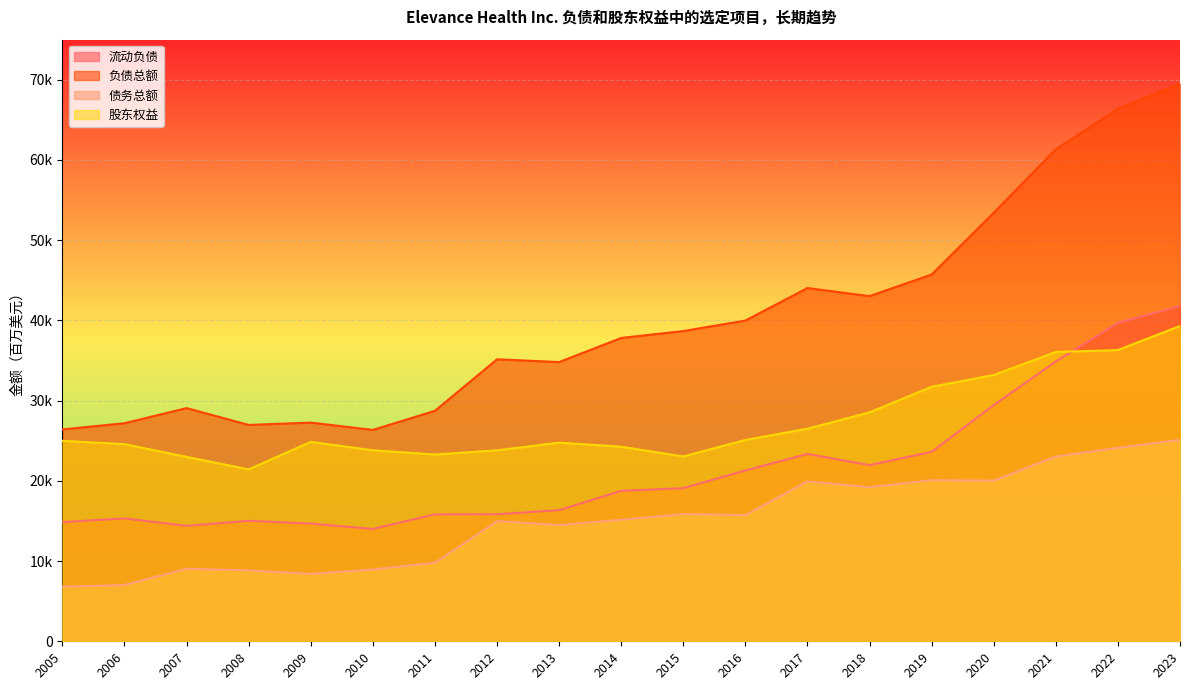

Reading left to right, what are all the values shown in this chart?

流动负债: 2005=14857	2006=15323	2007=14388	2008=15020	2009=14674	2010=14010	2011=15826	2012=15837	2013=16352	2014=18753	2015=19093	2016=21294	2017=23356	2018=21965	2019=23617	2020=29453	2021=34885	2022=39696	2023=41791
负债总额: 2005=26412	2006=27184	2007=29070	2008=26972	2009=27262	2010=26354	2011=28731	2012=35153	2013=34809	2014=37814	2015=38674	2016=39983	2017=44037	2018=43030	2019=45725	2020=53416	2021=61332	2022=66378	2023=69523
债务总额: 2005=6806	2006=7014	2007=9044	2008=8842	2009=8399	2010=8954	2011=9795	2012=14978	2013=14492	2014=15152	2015=15865	2016=15727	2017=19932	2018=19211	2019=20085	2020=20035	2021=23031	2022=24114	2023=25120
股东权益: 2005=24993	2006=24576	2007=22990	2008=21432	2009=24863	2010=23813	2011=23288	2012=23803	2013=24765	2014=24251	2015=23044	2016=25100	2017=26503	2018=28541	2019=31728	2020=33199	2021=36060	2022=36307	2023=39306